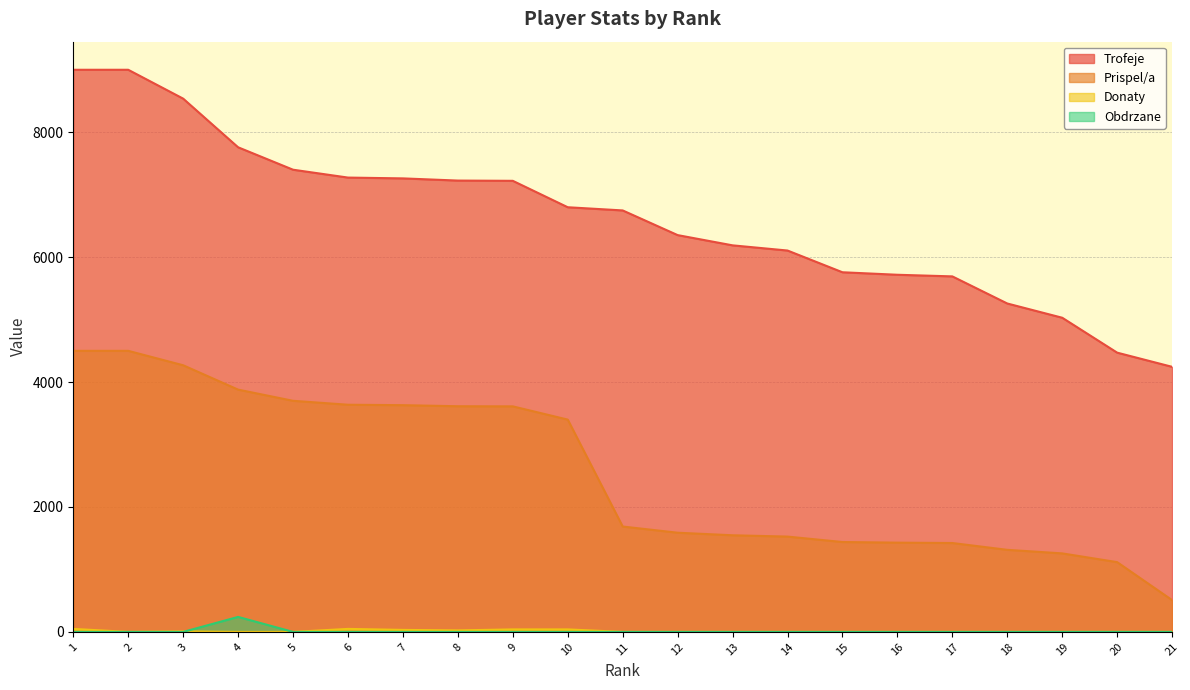

What is the spread (max minus min) of values at 9?

7222